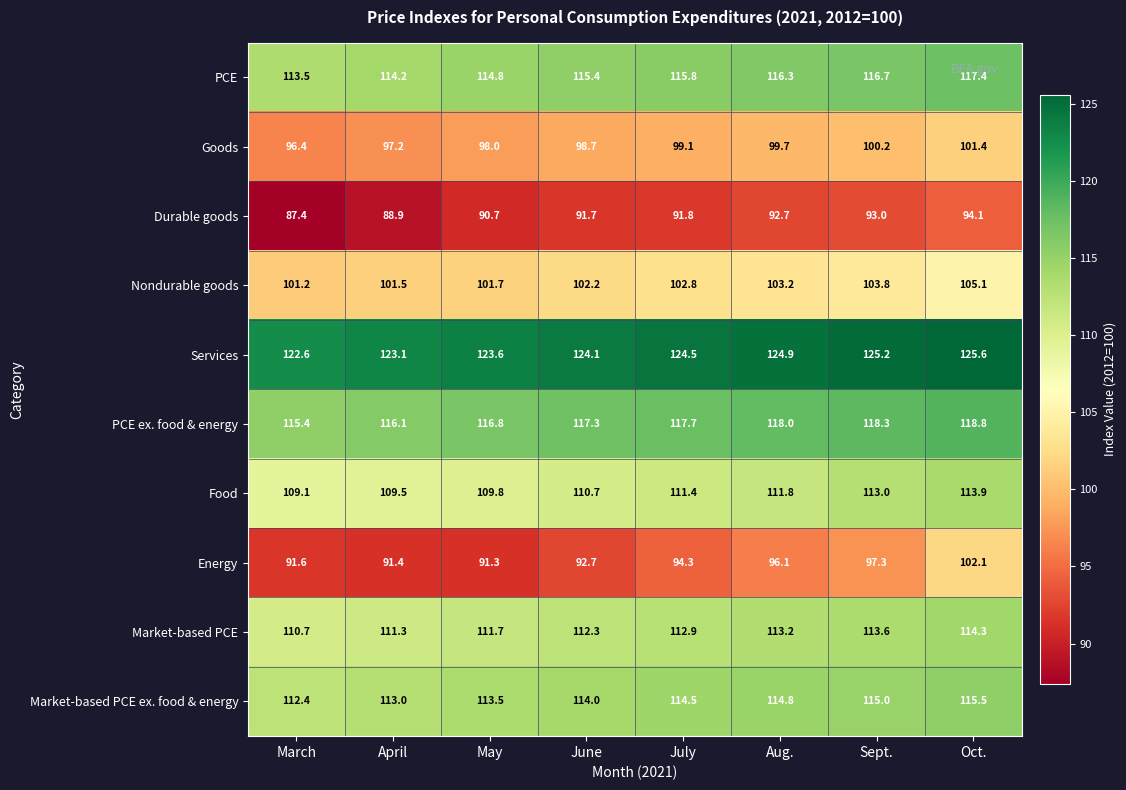

What is the maximum value shown in the chart?

125.6